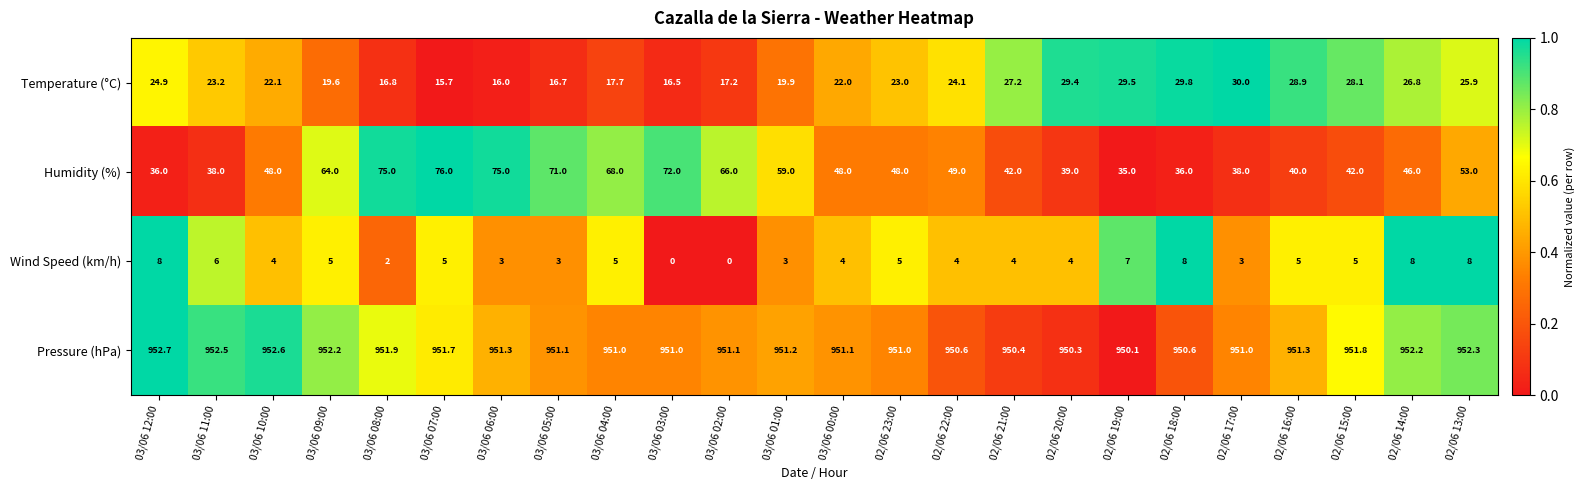

Is it true that Humidity (%) equals 66.0 at 03/06 02:00?

True